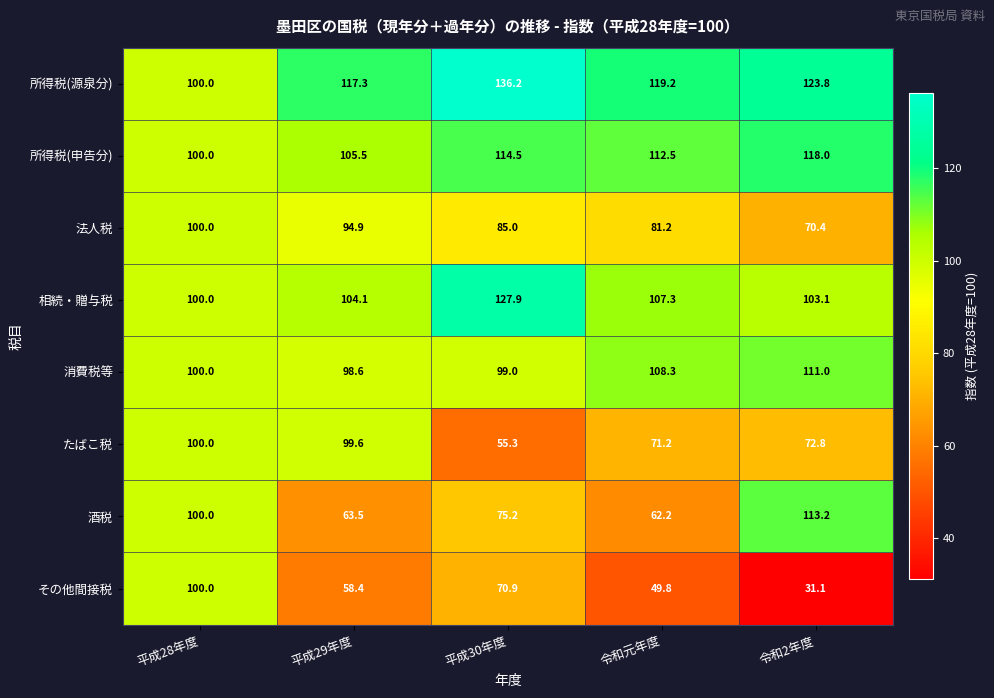

What is the maximum value shown in the chart?

136.2